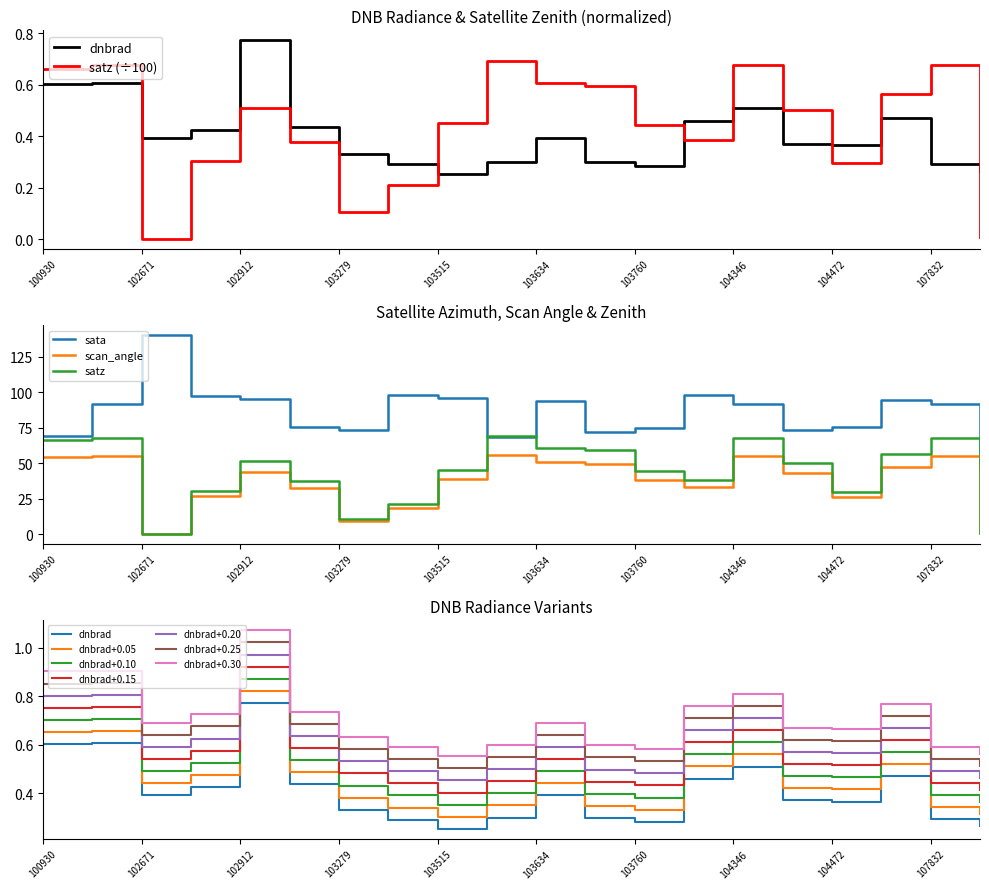

Which series has the largest range (max minus min)?

sata